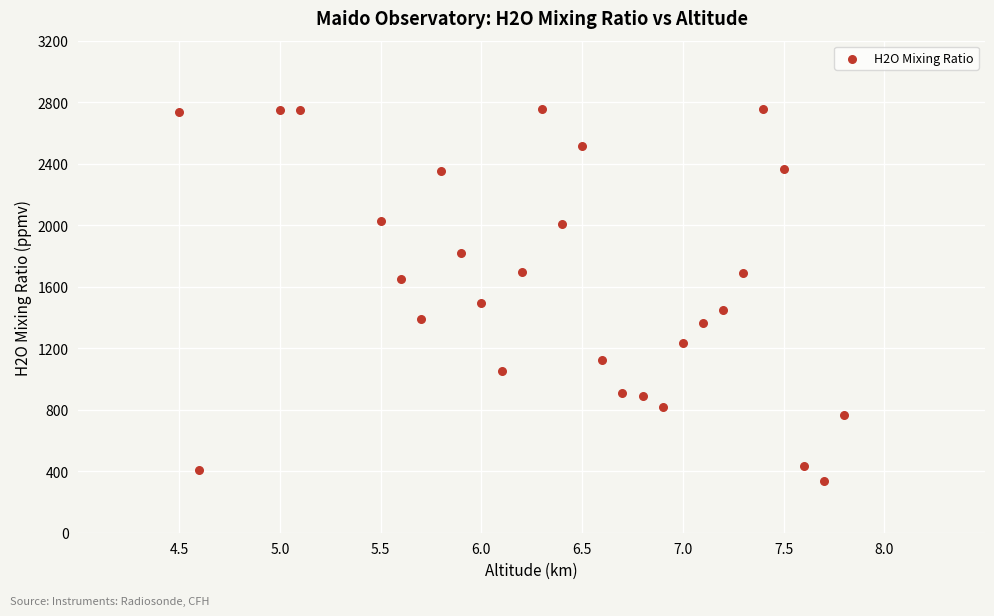

What Y value in the scatter plot is closest to 1547?

1490.9